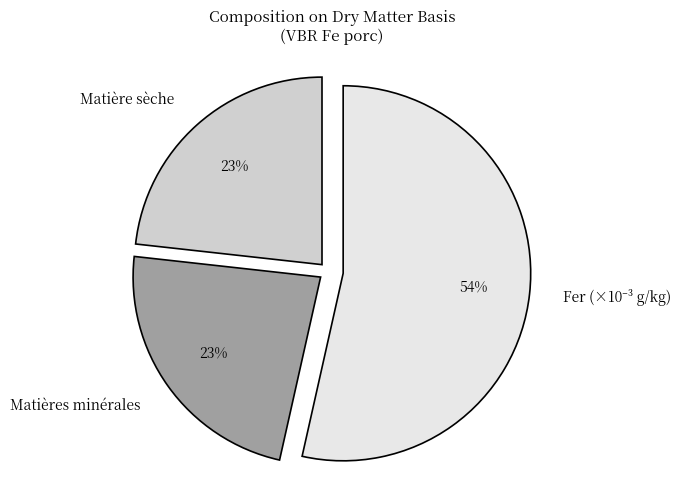

How many slices are in this pie chart?

3